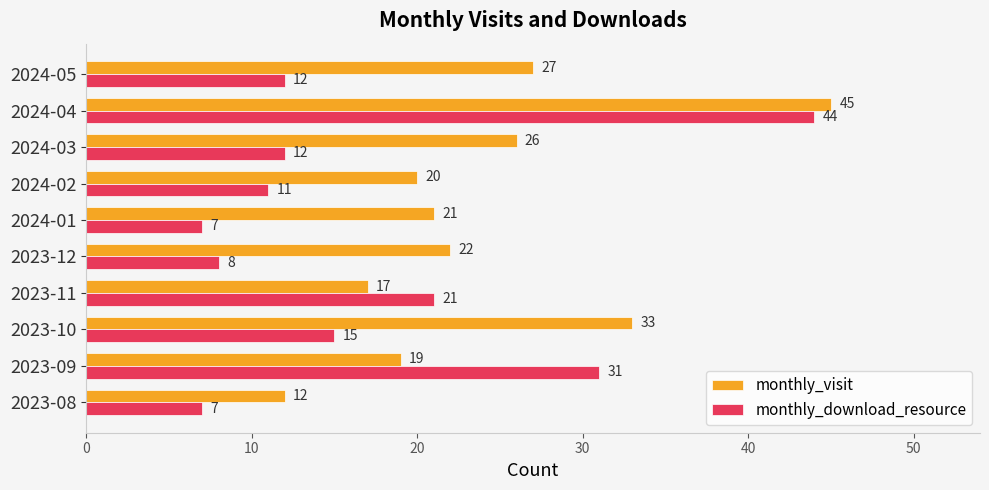

At how many categories does at least one series exceed 42?

1